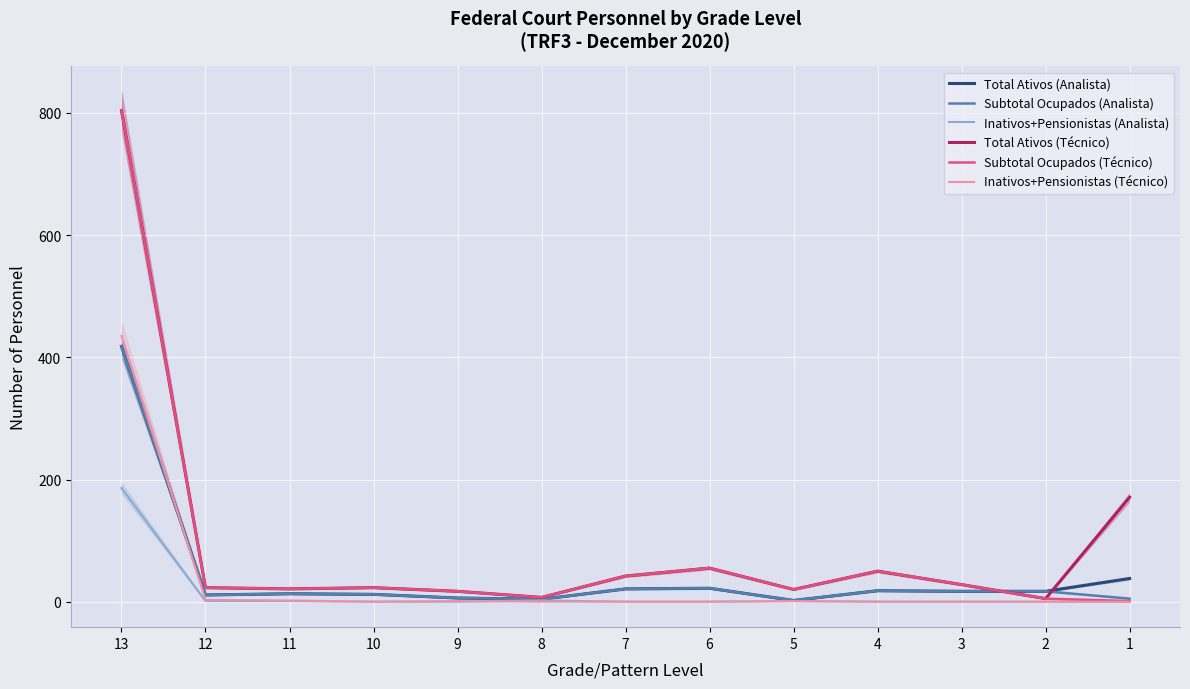

What is the difference between the Total Ativos (Técnico) values at 3 and 12?

5